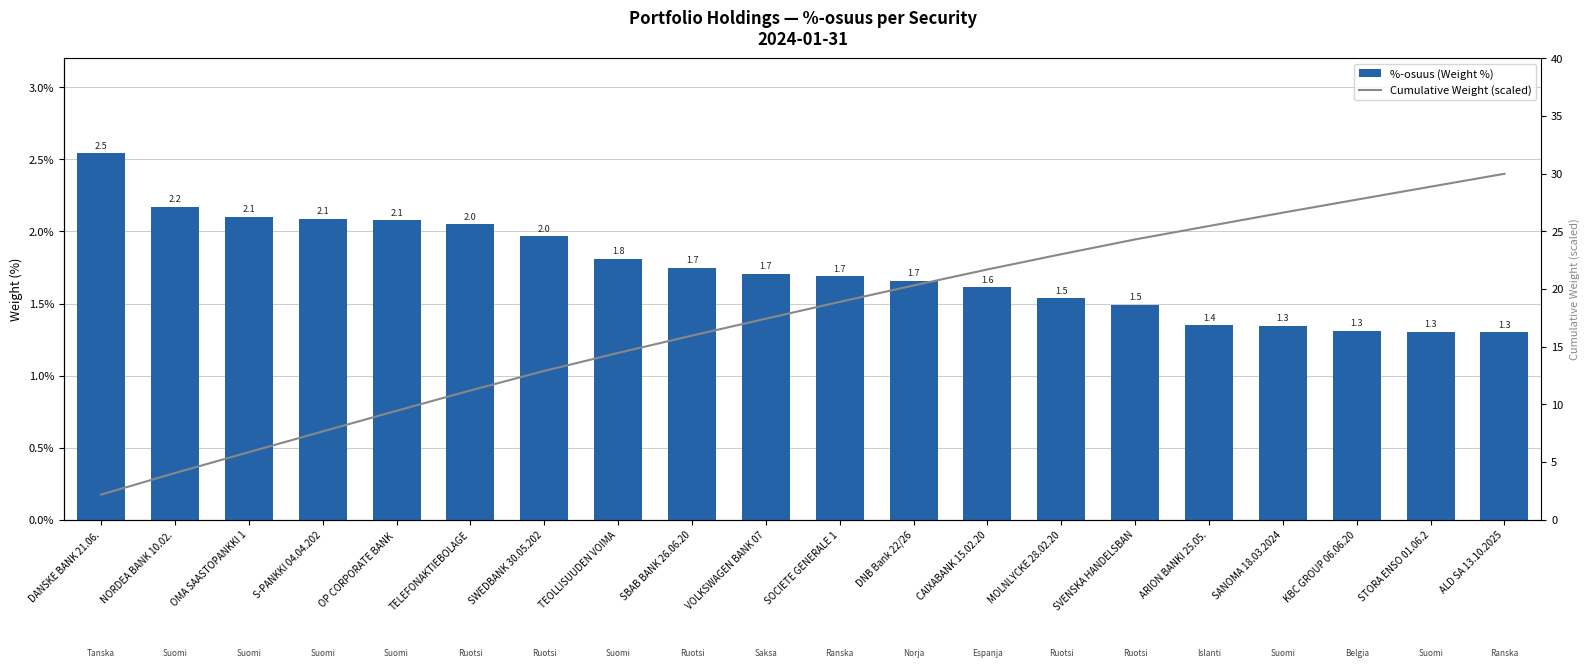

Reading left to right, transcribe all the data shown in this chart.

%-osuus (Weight %): 2.5	2.2	2.1	2.1	2.1	2.0	2.0	1.8	1.7	1.7	1.7	1.7	1.6	1.5	1.5	1.4	1.3	1.3	1.3	1.3
Cumulative Weight (scaled): 2.2	4.1	5.9	7.7	9.5	11.2	12.9	14.5	16.0	17.4	18.9	20.3	21.7	23.0	24.3	25.5	26.6	27.8	28.9	30.0